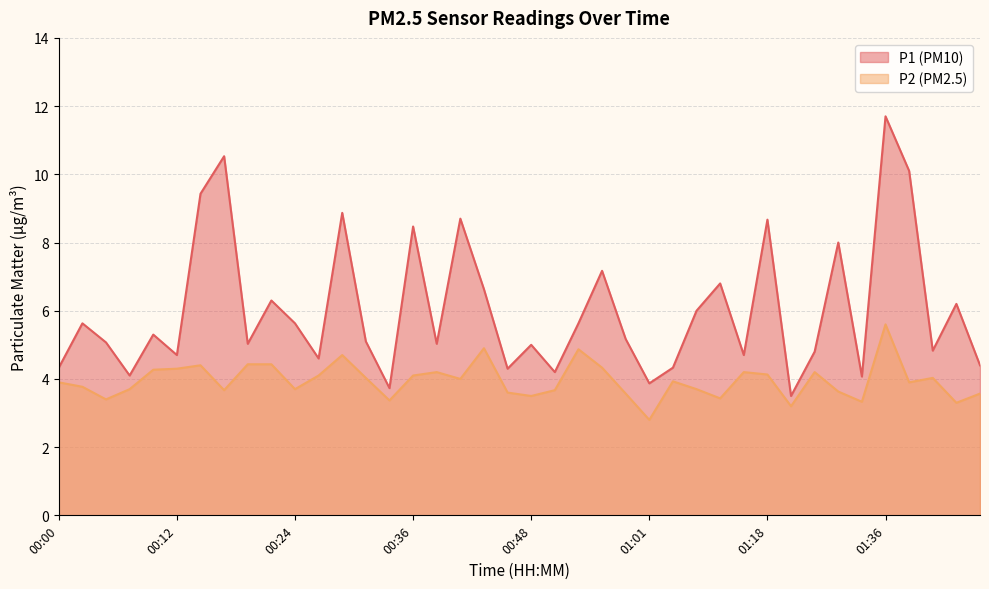

At how many categories does at least one series exceed 9?

4